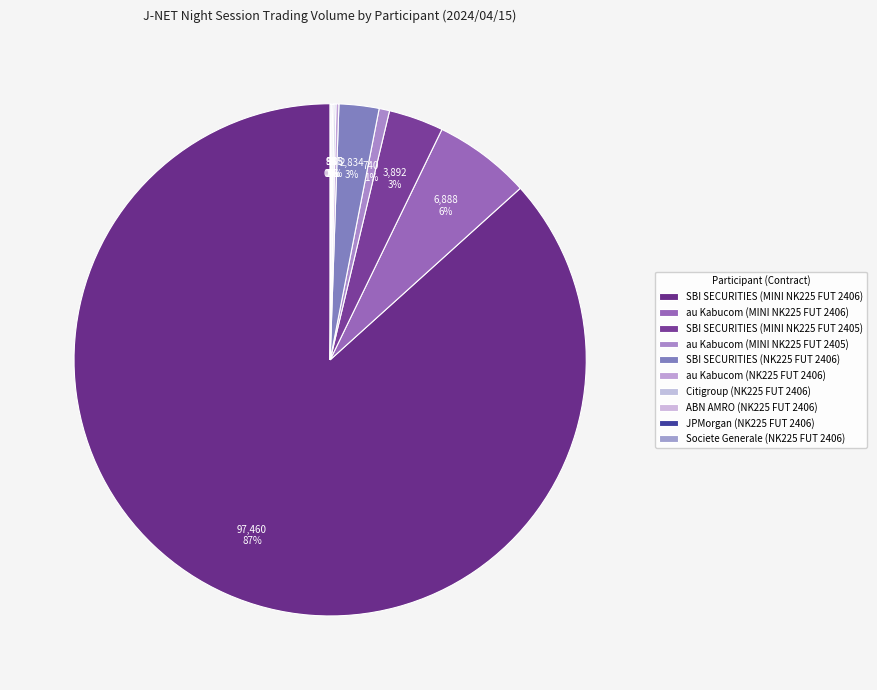

How much of the chart is everything except SBI SECURITIES (MINI NK225 FUT 2405)?

96.5%